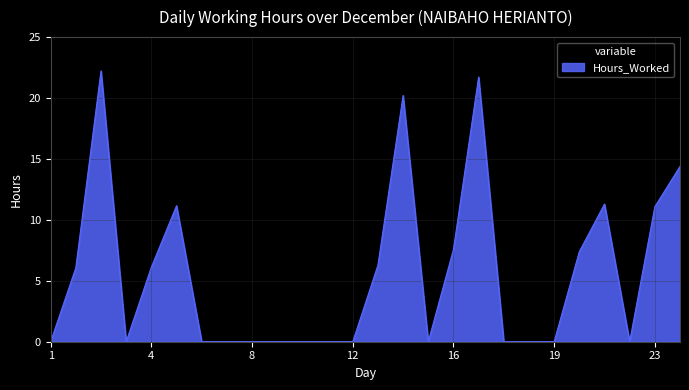

What is the difference between the maximum and minimum values?

22.2